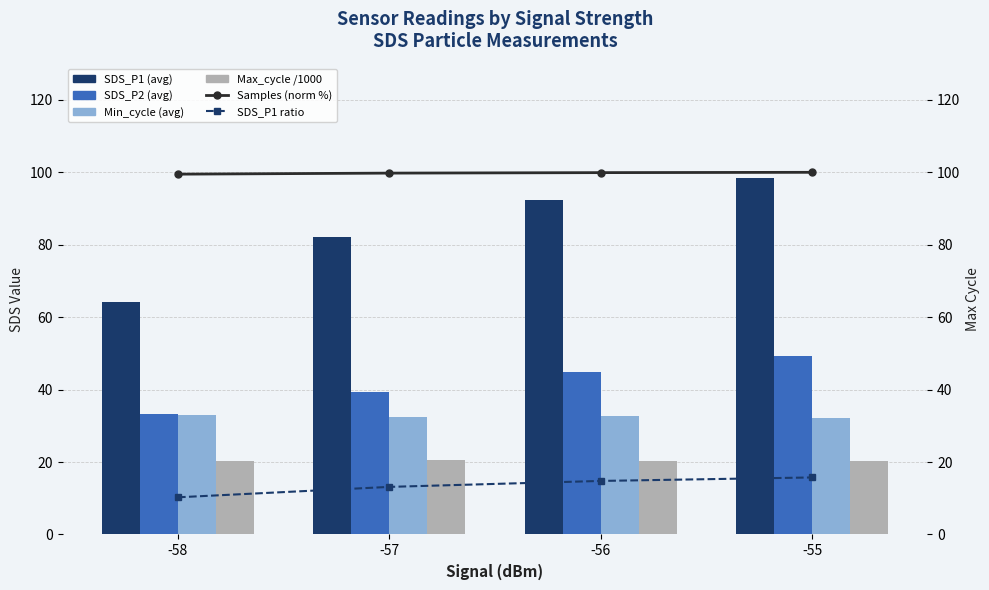

What is the total value across all series at -56?

305.1